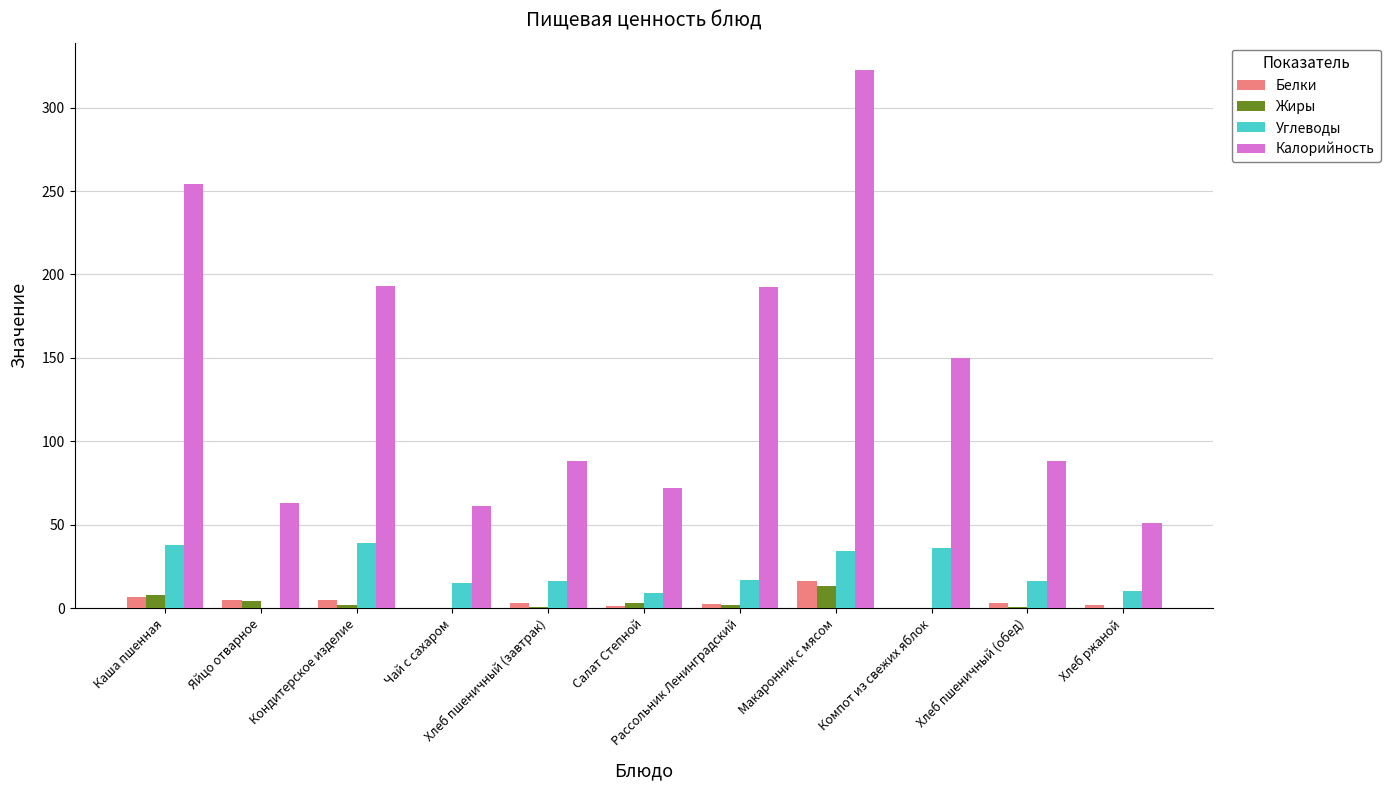

What is the greatest value displayed?

322.8